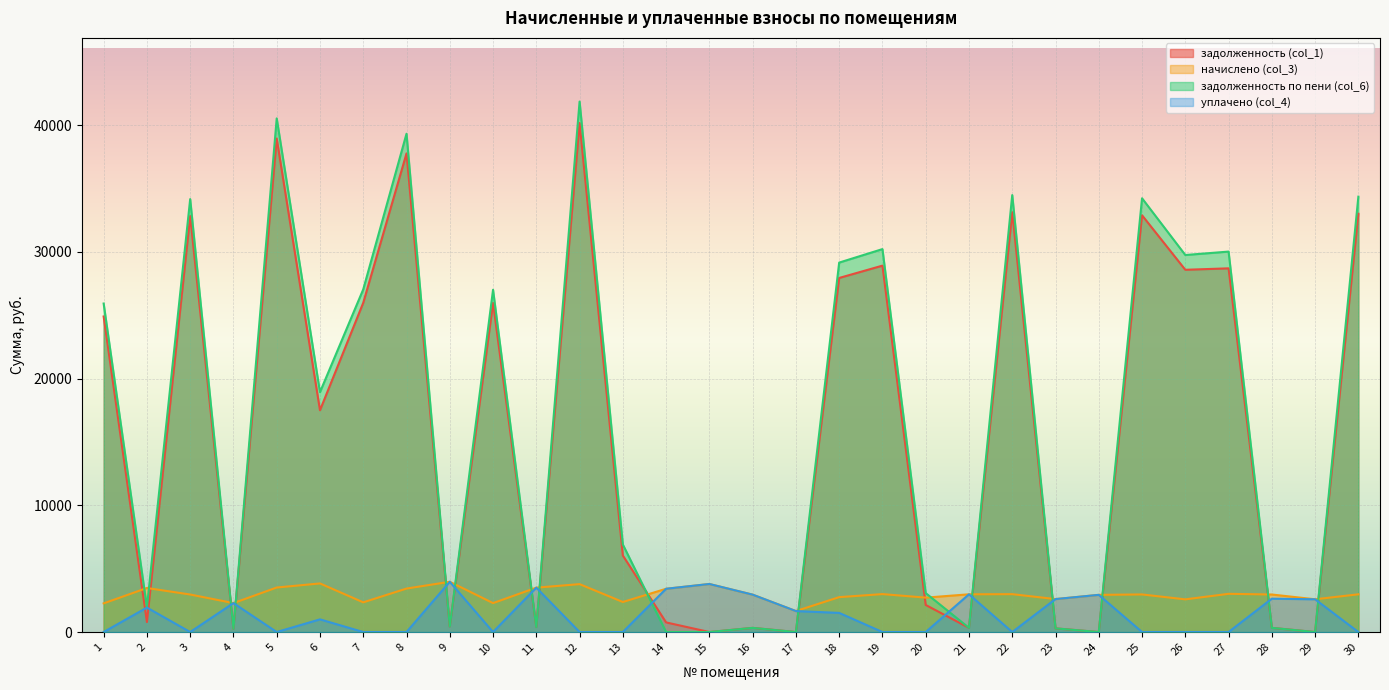

What is the difference between the maximum and minimum values in the задолженность по пени (col_6) series?

41860.7